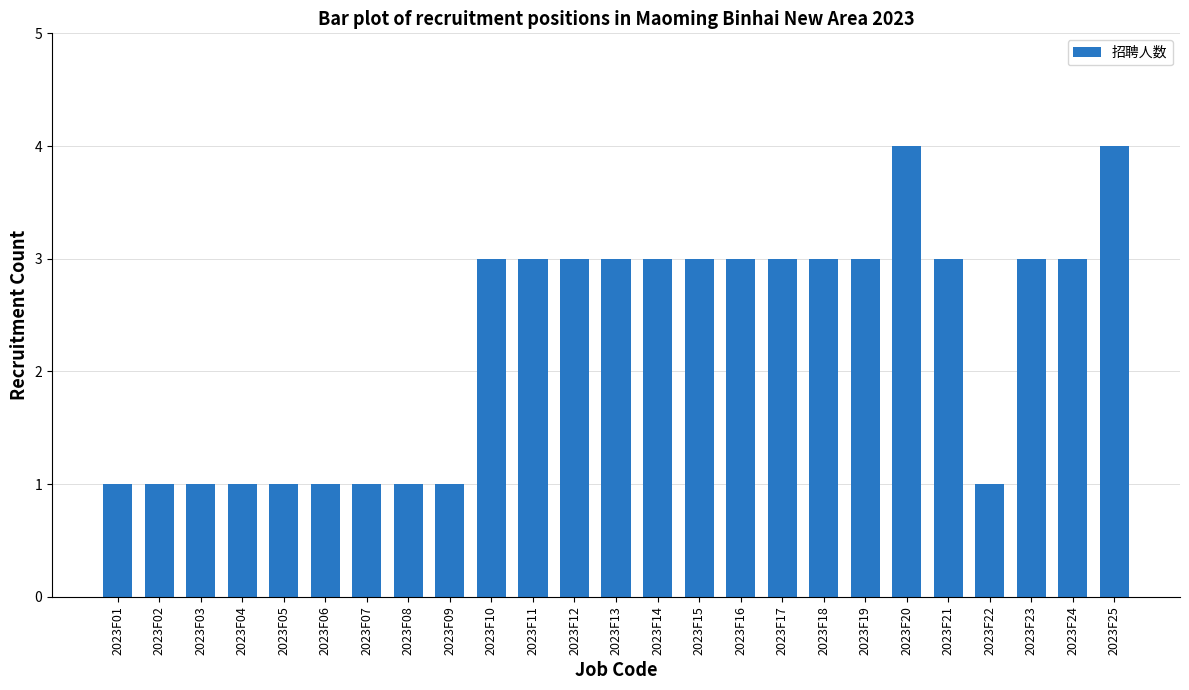

Read the value at 2023F17.

3